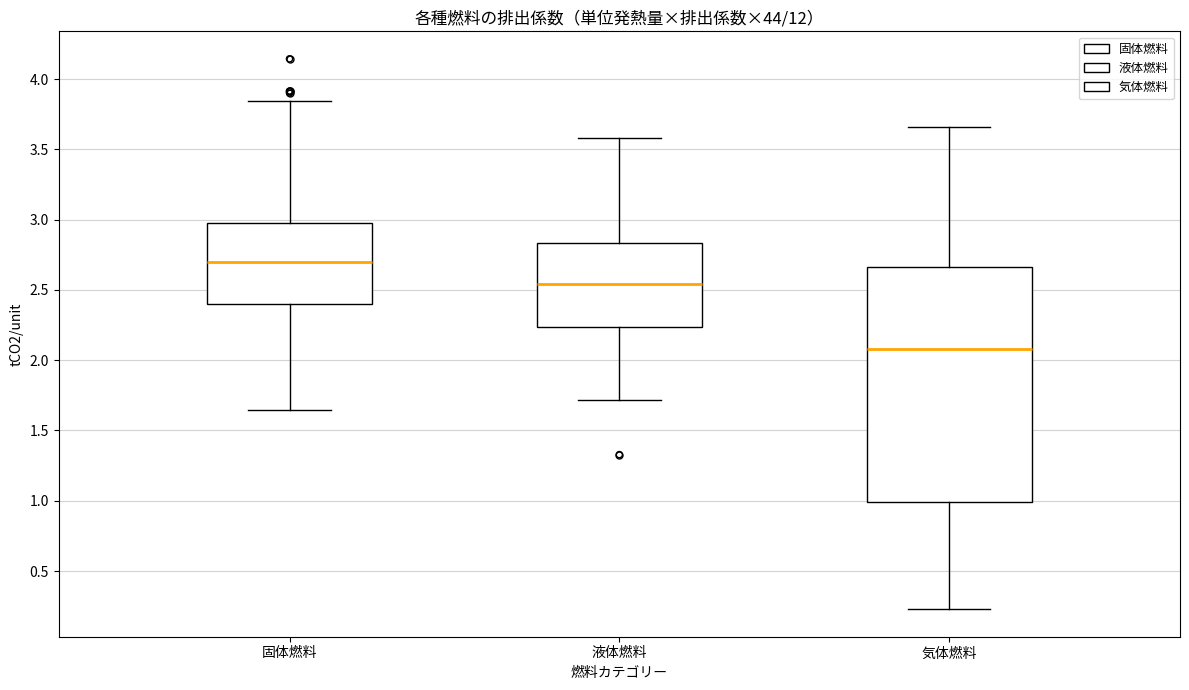

Which box has the highest median line?

固体燃料